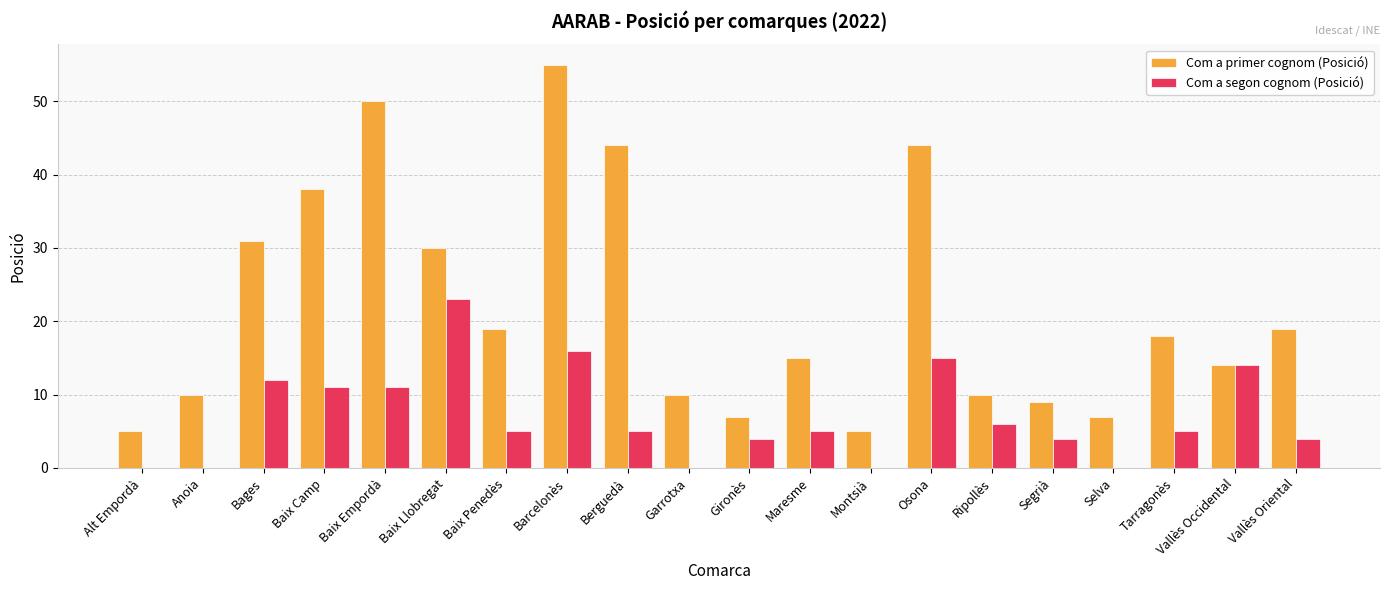

Which category has the highest value in the Com a segon cognom (Posició) series?

Baix Llobregat